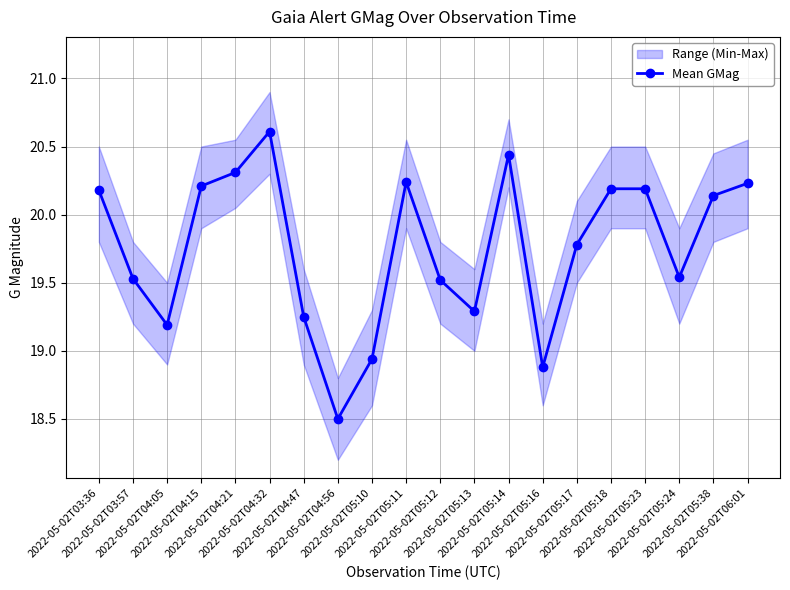

The chart shows a value of 28.9 at 2022-05-02T04:32. True or false?

False